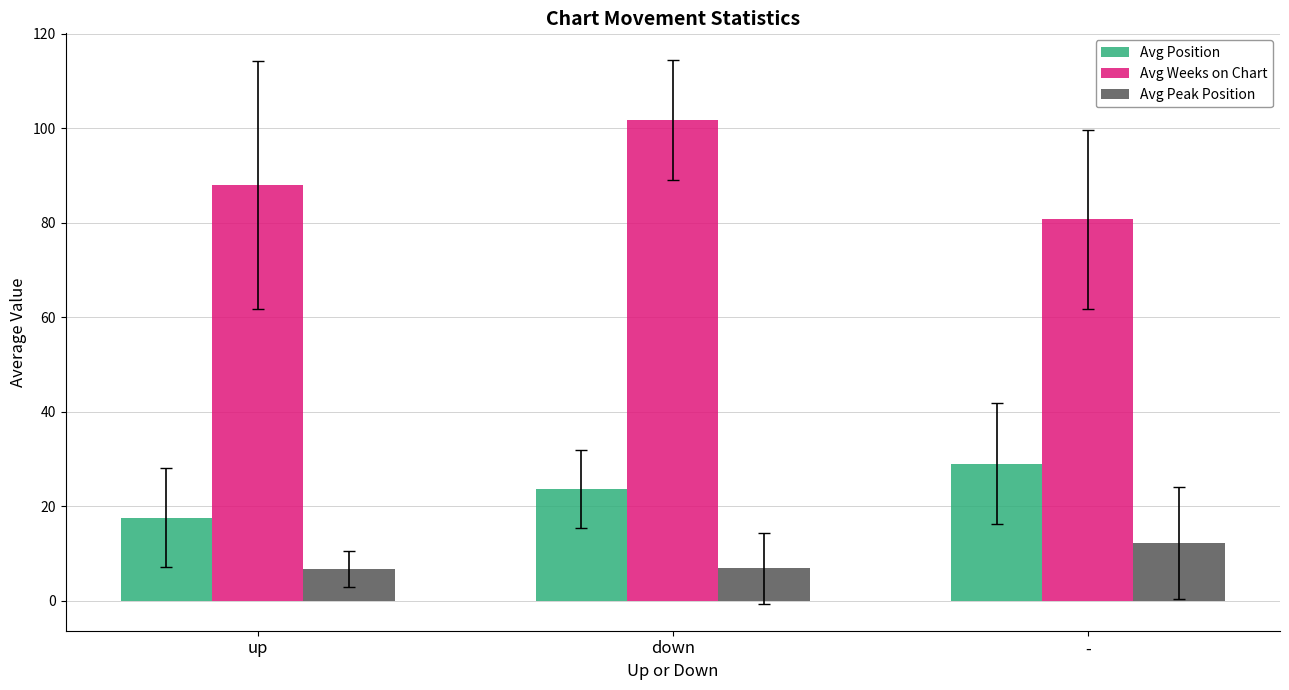

How many values in the Avg Weeks on Chart series are below 88?

1